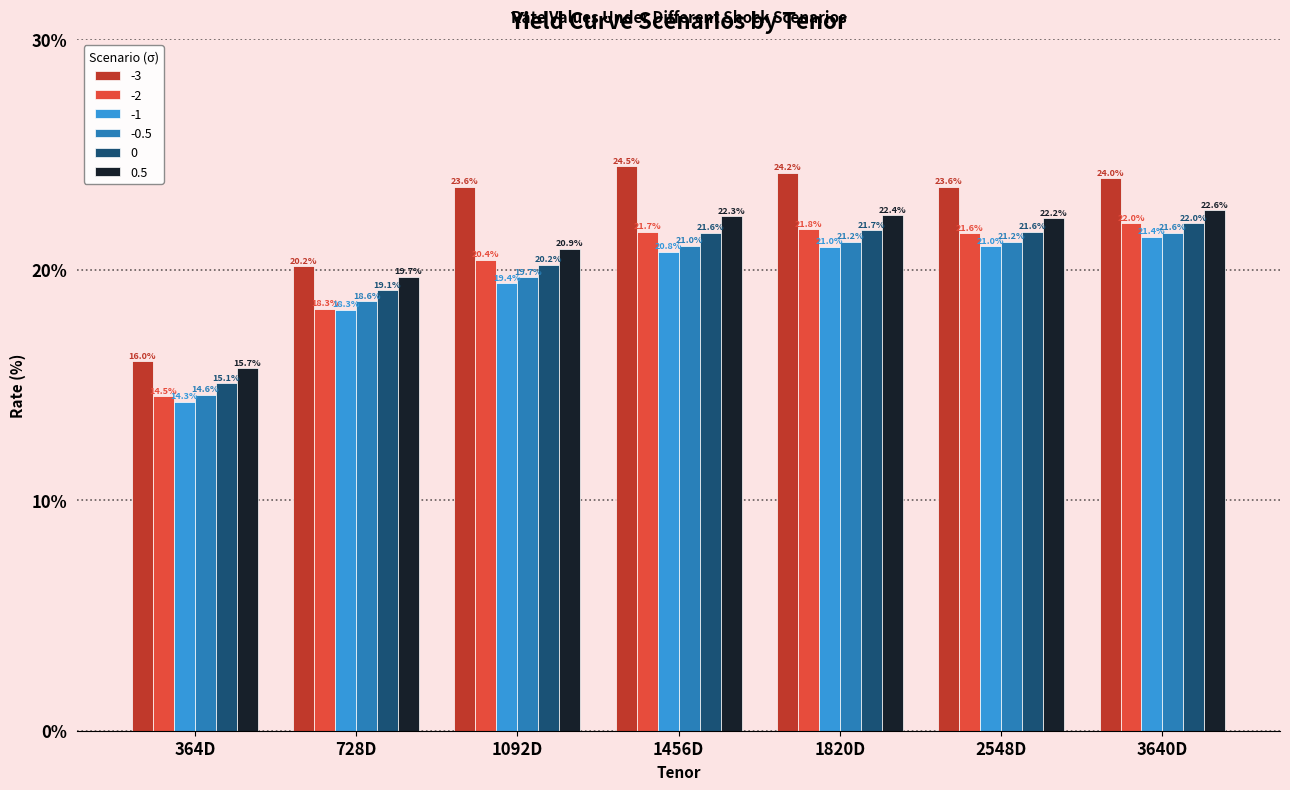

What position from the left is 728D?

2